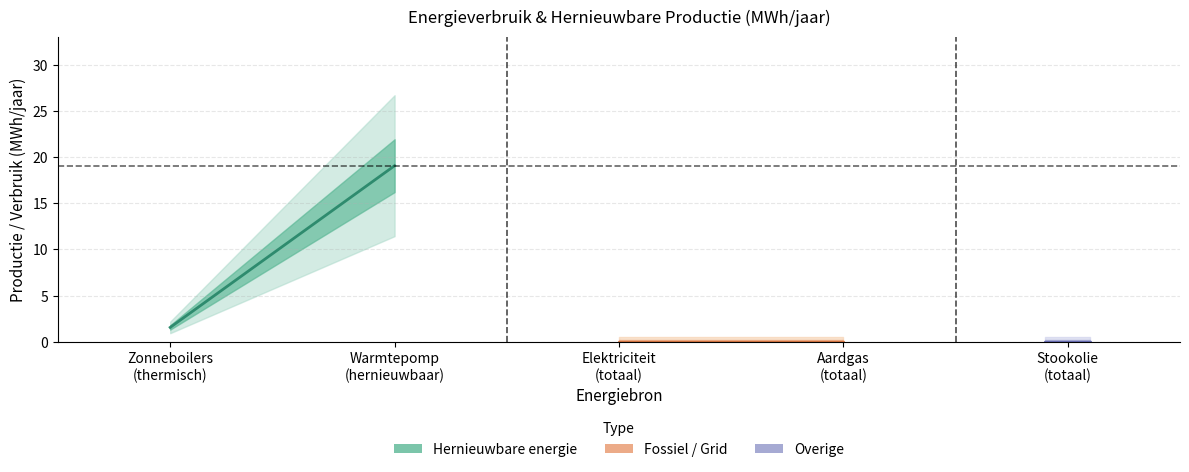

What is the value of the Hernieuwbare energie (centraal) point at the 2nd from the left?

19.1